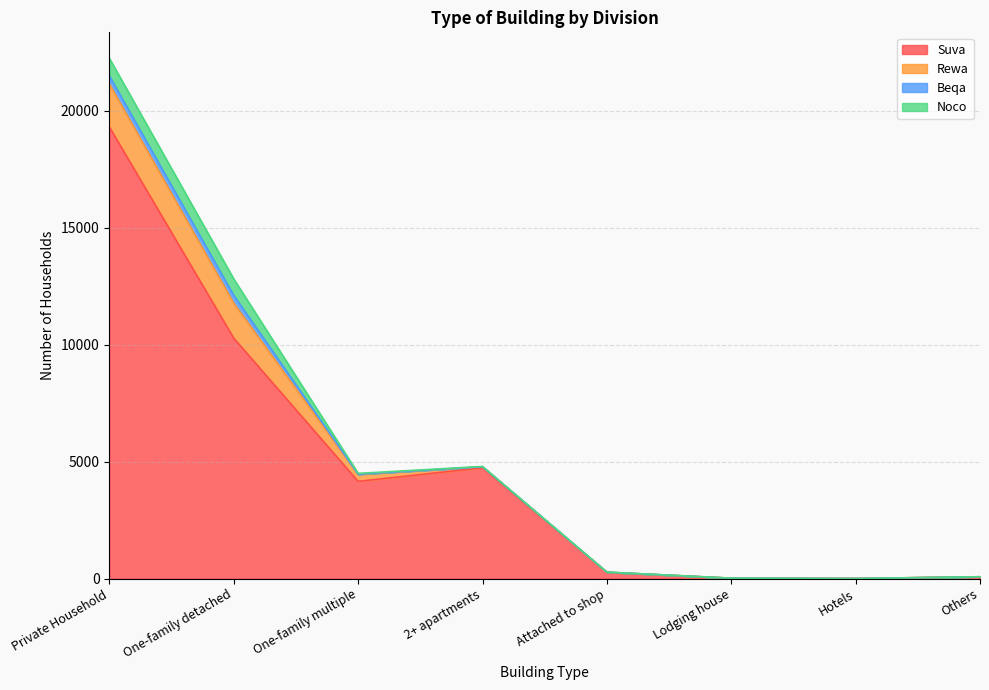

Reading left to right, extract all data points from this chart.

Suva: 19315	10281	4157	4738	263	14	0	75
Rewa: 1843	1498	298	42	8	0	0	0
Beqa: 343	334	10	1	0	1	0	1
Noco: 751	701	32	13	5	0	0	0